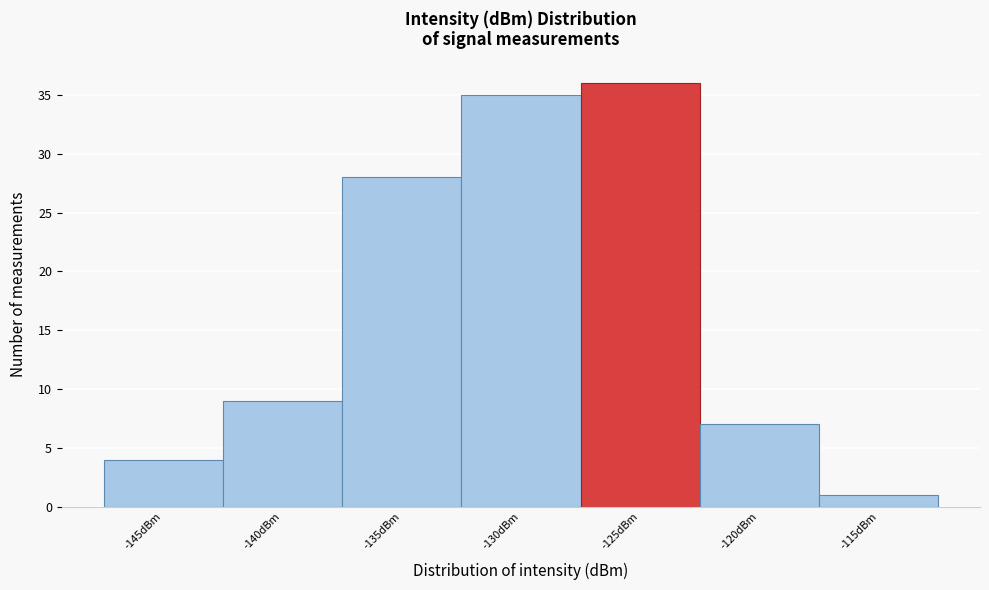

Reading left to right, transcribe all the data shown in this chart.

4	9	28	35	36	7	1